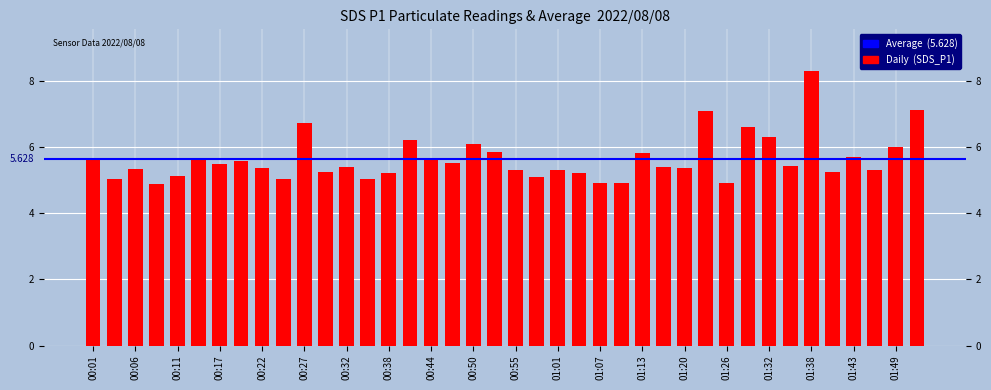

What is the label of the 38th bar from the left?

01:46